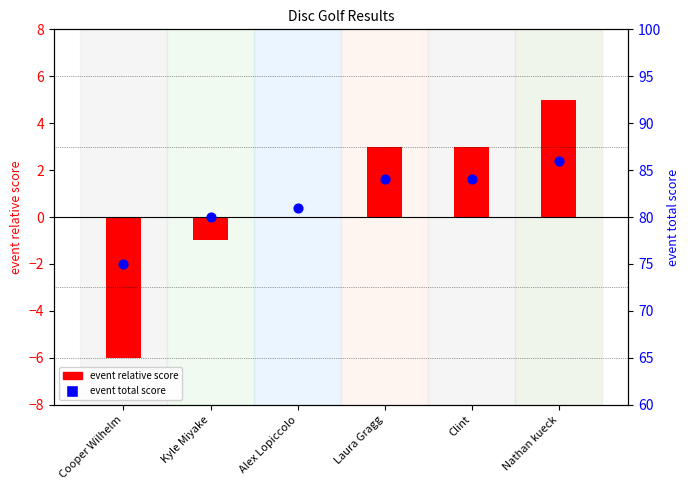

What are all the series names shown in the legend?

event relative score, event total score